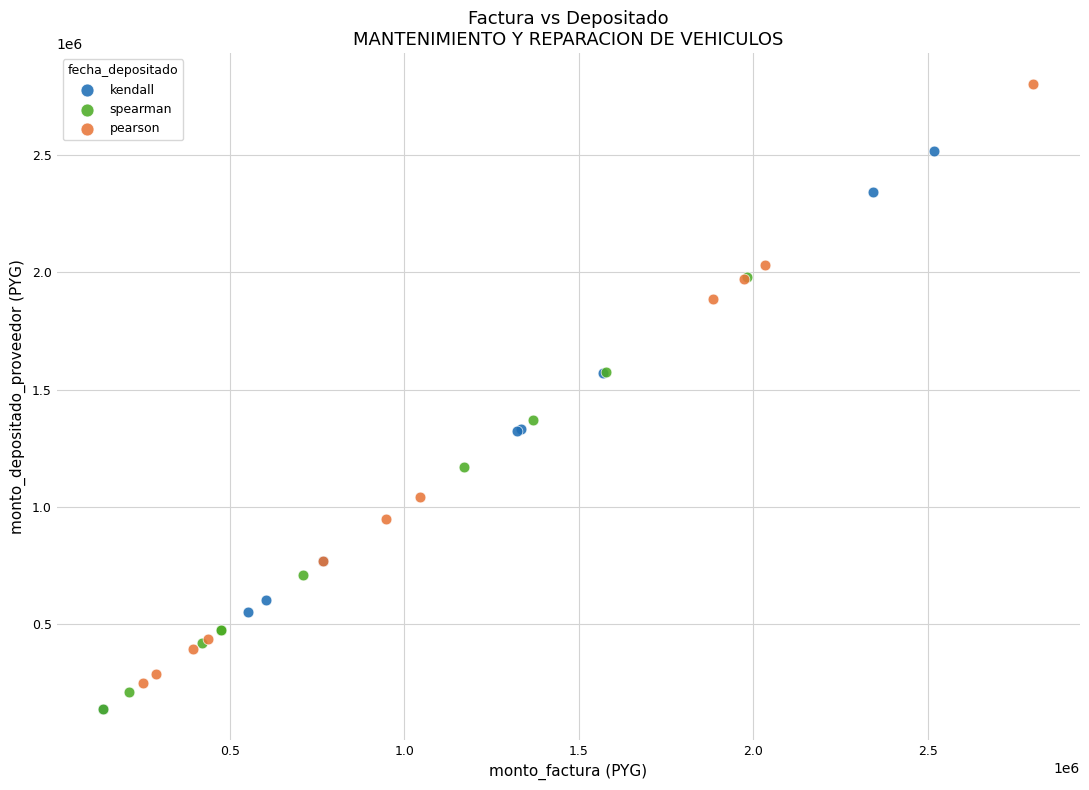

Which series reaches the maximum Y coordinate?

pearson